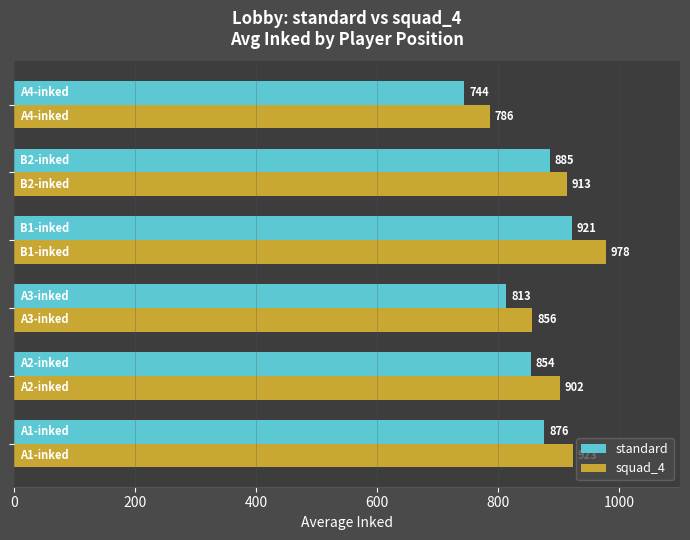

At how many categories does at least one series exceed 850?

5